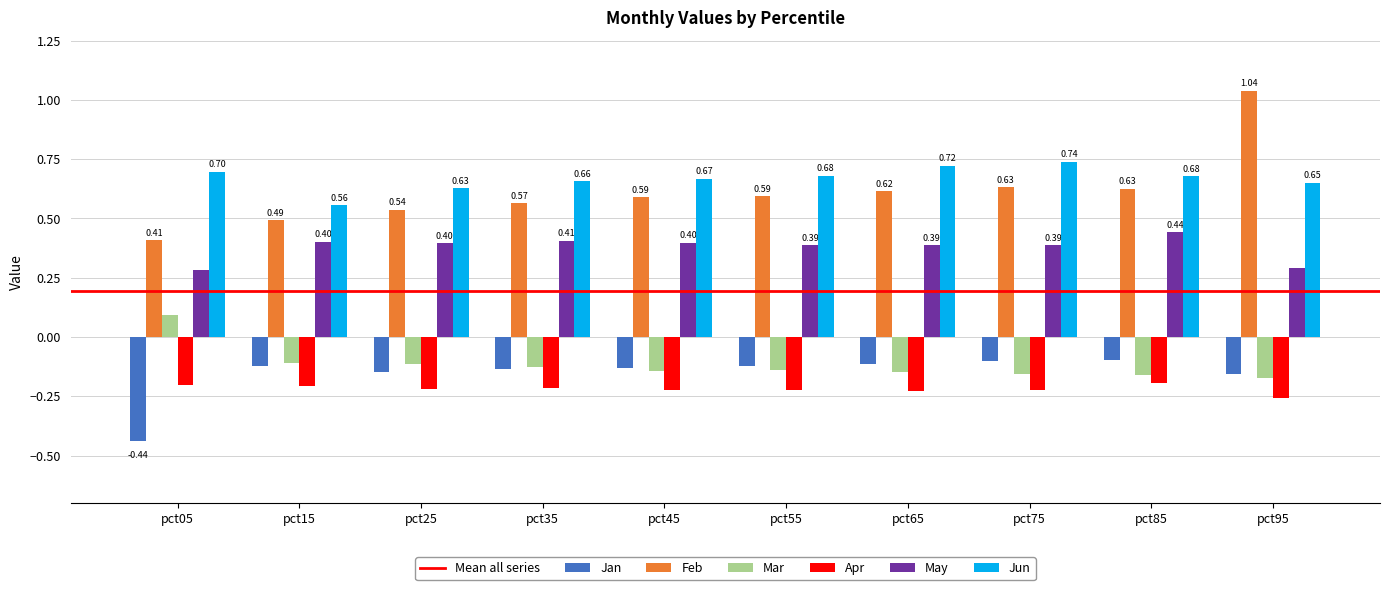

Does the chart contain stacked bars?

No